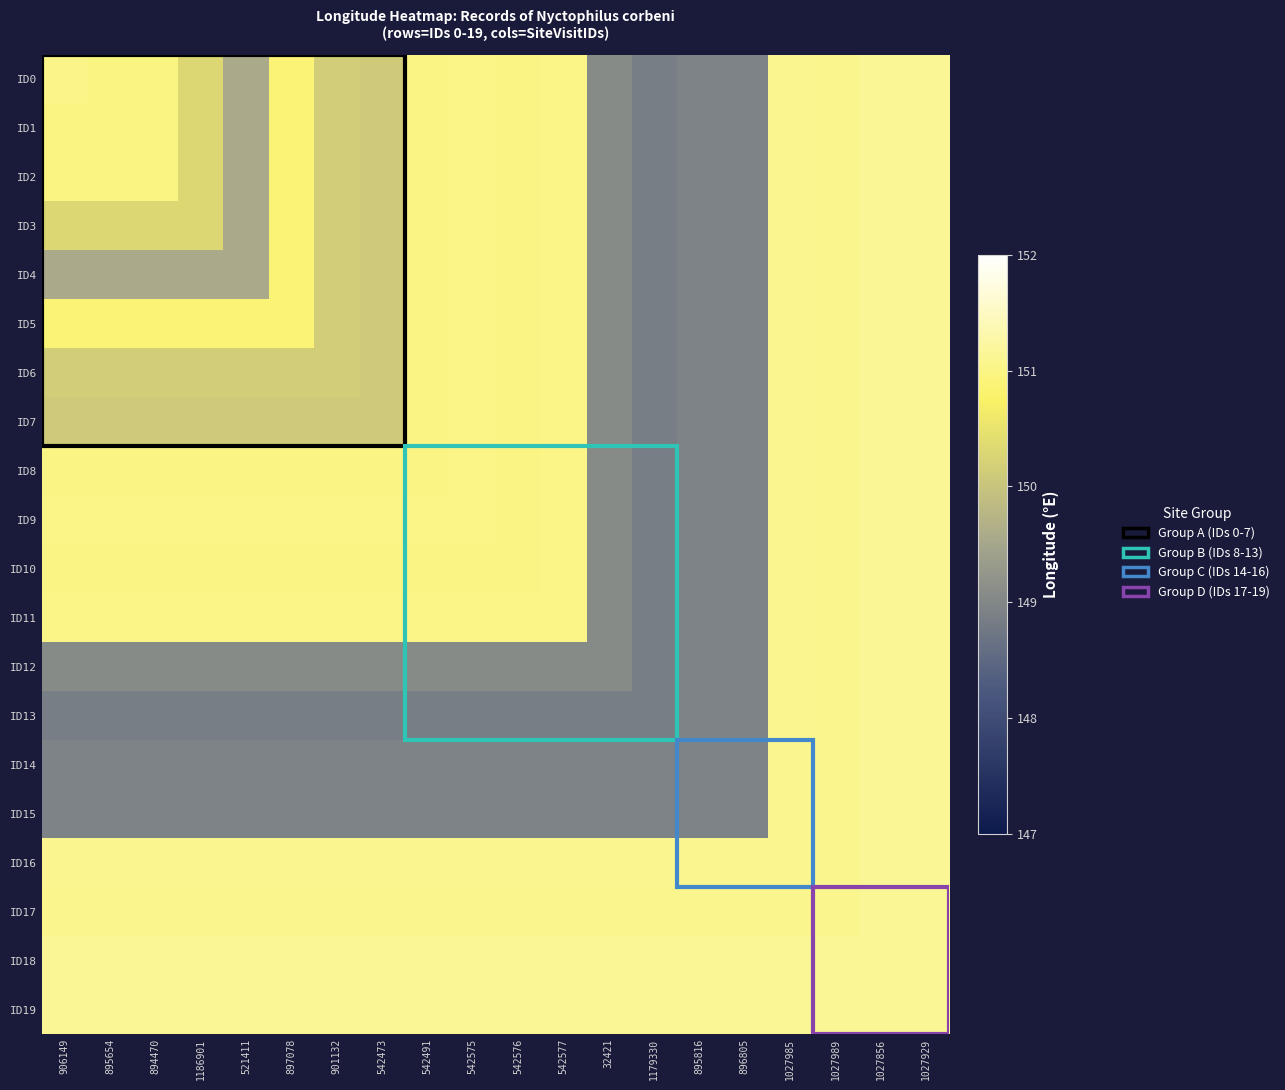

Reading right to left, list all the values displayed in this chart.

ID0: 1027929=151.1	1027856=151.1	1027989=151.1	1027985=151.1	896805=149.0	895816=149.0	1179330=148.9	32421=149.1	542577=151.0	542576=151.0	542575=151.0	542491=151.0	542473=150.1	901132=150.2	897078=150.9	521411=149.6	1186901=150.3	894470=151.0	895654=151.0	906149=151.0
ID1: 1027929=151.1	1027856=151.1	1027989=151.1	1027985=151.1	896805=149.0	895816=149.0	1179330=148.9	32421=149.1	542577=151.0	542576=151.0	542575=151.0	542491=151.0	542473=150.1	901132=150.2	897078=150.9	521411=149.6	1186901=150.3	894470=151.0	895654=151.0	906149=151.0
ID2: 1027929=151.1	1027856=151.1	1027989=151.1	1027985=151.1	896805=149.0	895816=149.0	1179330=148.9	32421=149.1	542577=151.0	542576=151.0	542575=151.0	542491=151.0	542473=150.1	901132=150.2	897078=150.9	521411=149.6	1186901=150.3	894470=151.0	895654=151.0	906149=151.0
ID3: 1027929=151.1	1027856=151.1	1027989=151.1	1027985=151.1	896805=149.0	895816=149.0	1179330=148.9	32421=149.1	542577=151.0	542576=151.0	542575=151.0	542491=151.0	542473=150.1	901132=150.2	897078=150.9	521411=149.6	1186901=150.3	894470=150.3	895654=150.3	906149=150.3
ID4: 1027929=151.1	1027856=151.1	1027989=151.1	1027985=151.1	896805=149.0	895816=149.0	1179330=148.9	32421=149.1	542577=151.0	542576=151.0	542575=151.0	542491=151.0	542473=150.1	901132=150.2	897078=150.9	521411=149.6	1186901=149.6	894470=149.6	895654=149.6	906149=149.6
ID5: 1027929=151.1	1027856=151.1	1027989=151.1	1027985=151.1	896805=149.0	895816=149.0	1179330=148.9	32421=149.1	542577=151.0	542576=151.0	542575=151.0	542491=151.0	542473=150.1	901132=150.2	897078=150.9	521411=150.9	1186901=150.9	894470=150.9	895654=150.9	906149=150.9
ID6: 1027929=151.1	1027856=151.1	1027989=151.1	1027985=151.1	896805=149.0	895816=149.0	1179330=148.9	32421=149.1	542577=151.0	542576=151.0	542575=151.0	542491=151.0	542473=150.1	901132=150.2	897078=150.2	521411=150.2	1186901=150.2	894470=150.2	895654=150.2	906149=150.2
ID7: 1027929=151.1	1027856=151.1	1027989=151.1	1027985=151.1	896805=149.0	895816=149.0	1179330=148.9	32421=149.1	542577=151.0	542576=151.0	542575=151.0	542491=151.0	542473=150.1	901132=150.1	897078=150.1	521411=150.1	1186901=150.1	894470=150.1	895654=150.1	906149=150.1
ID8: 1027929=151.1	1027856=151.1	1027989=151.1	1027985=151.1	896805=149.0	895816=149.0	1179330=148.9	32421=149.1	542577=151.0	542576=151.0	542575=151.0	542491=151.0	542473=151.0	901132=151.0	897078=151.0	521411=151.0	1186901=151.0	894470=151.0	895654=151.0	906149=151.0
ID9: 1027929=151.1	1027856=151.1	1027989=151.1	1027985=151.1	896805=149.0	895816=149.0	1179330=148.9	32421=149.1	542577=151.0	542576=151.0	542575=151.0	542491=151.0	542473=151.0	901132=151.0	897078=151.0	521411=151.0	1186901=151.0	894470=151.0	895654=151.0	906149=151.0
ID10: 1027929=151.1	1027856=151.1	1027989=151.1	1027985=151.1	896805=149.0	895816=149.0	1179330=148.9	32421=149.1	542577=151.0	542576=151.0	542575=151.0	542491=151.0	542473=151.0	901132=151.0	897078=151.0	521411=151.0	1186901=151.0	894470=151.0	895654=151.0	906149=151.0
ID11: 1027929=151.1	1027856=151.1	1027989=151.1	1027985=151.1	896805=149.0	895816=149.0	1179330=148.9	32421=149.1	542577=151.0	542576=151.0	542575=151.0	542491=151.0	542473=151.0	901132=151.0	897078=151.0	521411=151.0	1186901=151.0	894470=151.0	895654=151.0	906149=151.0
ID12: 1027929=151.1	1027856=151.1	1027989=151.1	1027985=151.1	896805=149.0	895816=149.0	1179330=148.9	32421=149.1	542577=149.1	542576=149.1	542575=149.1	542491=149.1	542473=149.1	901132=149.1	897078=149.1	521411=149.1	1186901=149.1	894470=149.1	895654=149.1	906149=149.1
ID13: 1027929=151.1	1027856=151.1	1027989=151.1	1027985=151.1	896805=149.0	895816=149.0	1179330=148.9	32421=148.9	542577=148.9	542576=148.9	542575=148.9	542491=148.9	542473=148.9	901132=148.9	897078=148.9	521411=148.9	1186901=148.9	894470=148.9	895654=148.9	906149=148.9
ID14: 1027929=151.1	1027856=151.1	1027989=151.1	1027985=151.1	896805=149.0	895816=149.0	1179330=149.0	32421=149.0	542577=149.0	542576=149.0	542575=149.0	542491=149.0	542473=149.0	901132=149.0	897078=149.0	521411=149.0	1186901=149.0	894470=149.0	895654=149.0	906149=149.0
ID15: 1027929=151.1	1027856=151.1	1027989=151.1	1027985=151.1	896805=149.0	895816=149.0	1179330=149.0	32421=149.0	542577=149.0	542576=149.0	542575=149.0	542491=149.0	542473=149.0	901132=149.0	897078=149.0	521411=149.0	1186901=149.0	894470=149.0	895654=149.0	906149=149.0
ID16: 1027929=151.1	1027856=151.1	1027989=151.1	1027985=151.1	896805=151.1	895816=151.1	1179330=151.1	32421=151.1	542577=151.1	542576=151.1	542575=151.1	542491=151.1	542473=151.1	901132=151.1	897078=151.1	521411=151.1	1186901=151.1	894470=151.1	895654=151.1	906149=151.1
ID17: 1027929=151.1	1027856=151.1	1027989=151.1	1027985=151.1	896805=151.1	895816=151.1	1179330=151.1	32421=151.1	542577=151.1	542576=151.1	542575=151.1	542491=151.1	542473=151.1	901132=151.1	897078=151.1	521411=151.1	1186901=151.1	894470=151.1	895654=151.1	906149=151.1
ID18: 1027929=151.1	1027856=151.1	1027989=151.1	1027985=151.1	896805=151.1	895816=151.1	1179330=151.1	32421=151.1	542577=151.1	542576=151.1	542575=151.1	542491=151.1	542473=151.1	901132=151.1	897078=151.1	521411=151.1	1186901=151.1	894470=151.1	895654=151.1	906149=151.1
ID19: 1027929=151.1	1027856=151.1	1027989=151.1	1027985=151.1	896805=151.1	895816=151.1	1179330=151.1	32421=151.1	542577=151.1	542576=151.1	542575=151.1	542491=151.1	542473=151.1	901132=151.1	897078=151.1	521411=151.1	1186901=151.1	894470=151.1	895654=151.1	906149=151.1